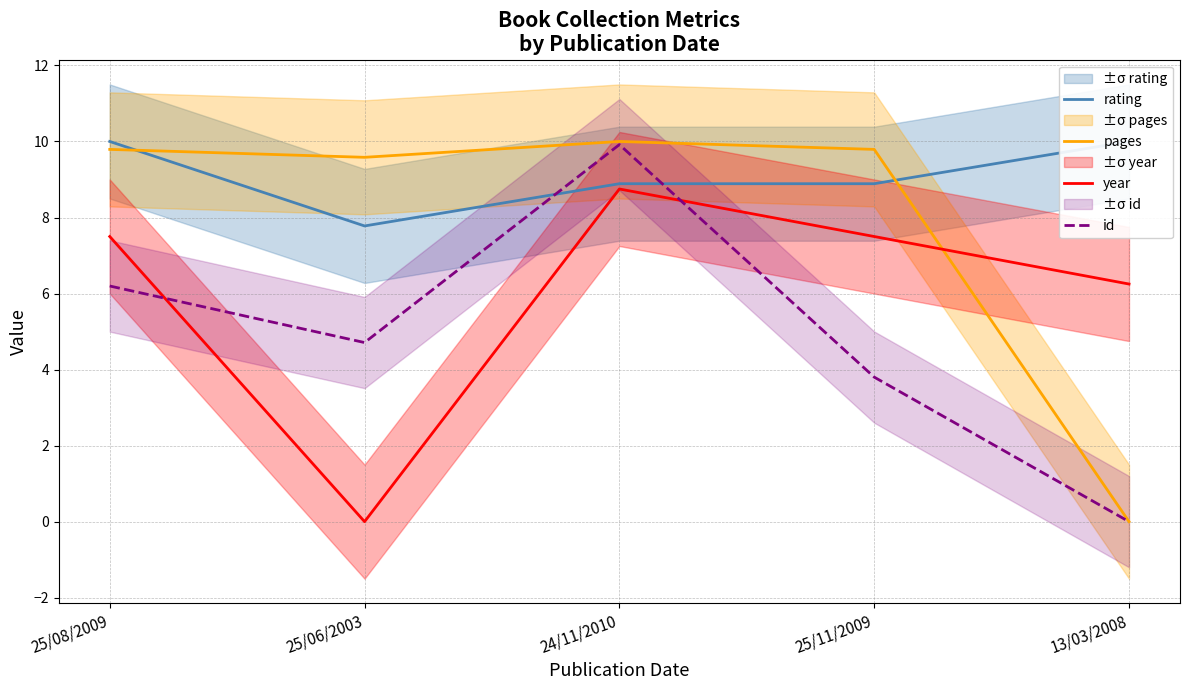

At which category is the sum across all series the highest?

24/11/2010